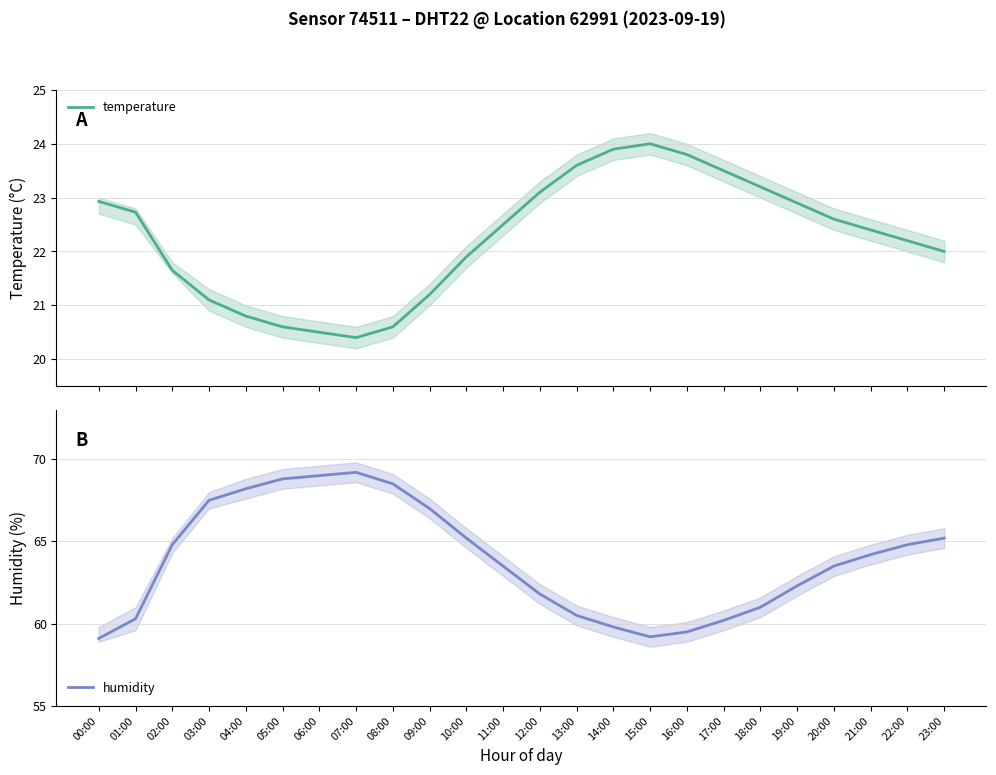

What is the sum of all temperature values?

534.1